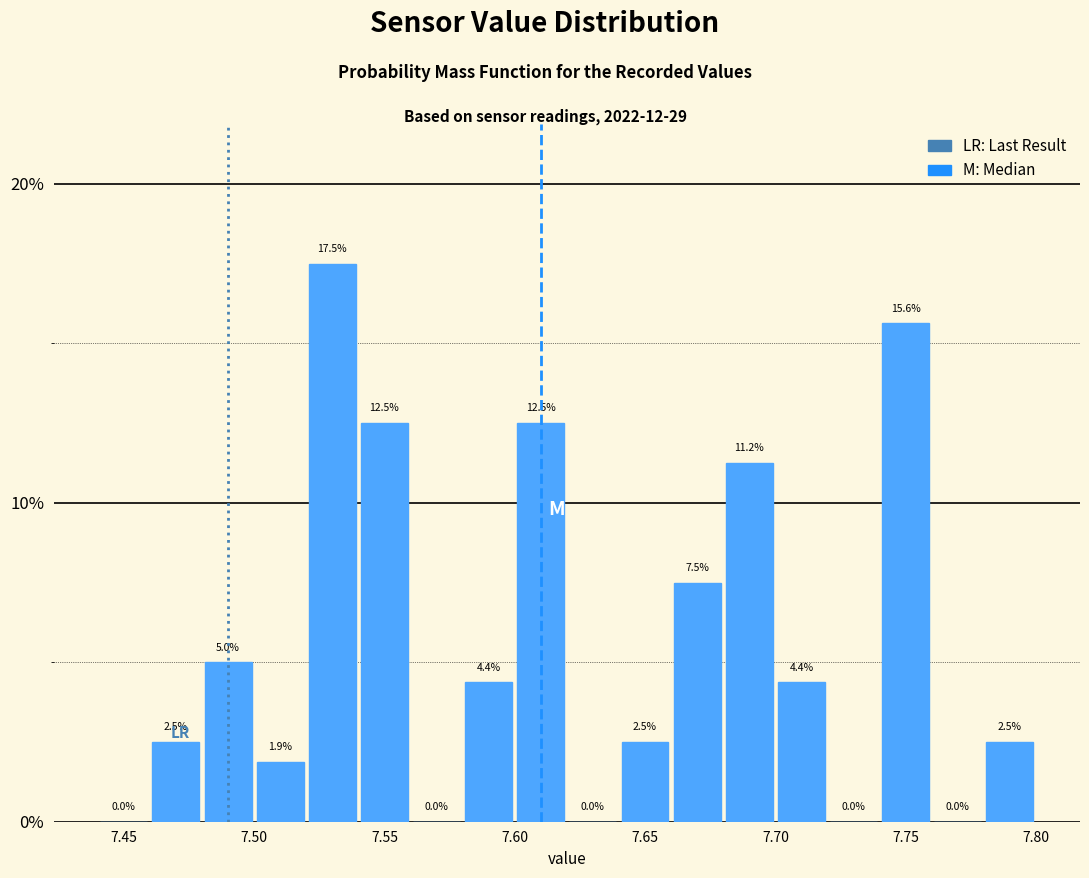

Reading left to right, transcribe this chart: for each bar, give the range it covers on the x-axis and its height.

7.44 to 7.46: 0.0
7.46 to 7.48: 2.5
7.48 to 7.50: 5.0
7.50 to 7.52: 1.9
7.52 to 7.54: 17.5
7.54 to 7.56: 12.5
7.56 to 7.58: 0.0
7.58 to 7.60: 4.4
7.60 to 7.62: 12.5
7.62 to 7.64: 0.0
7.64 to 7.66: 2.5
7.66 to 7.68: 7.5
7.68 to 7.70: 11.2
7.70 to 7.72: 4.4
7.72 to 7.74: 0.0
7.74 to 7.76: 15.6
7.76 to 7.78: 0.0
7.78 to 7.80: 2.5